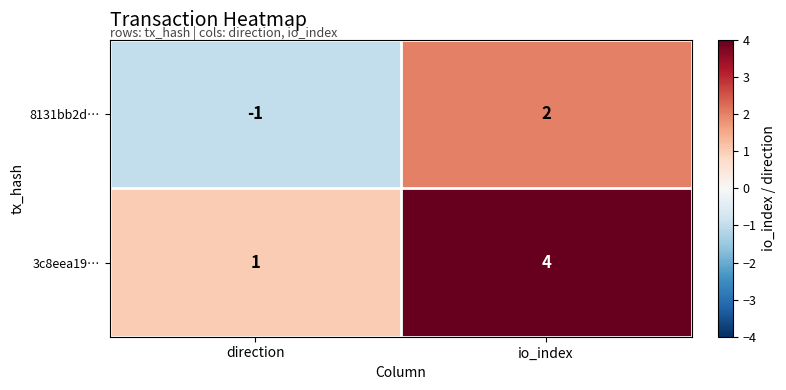

Which series has the largest total across all categories?

3c8eea19…